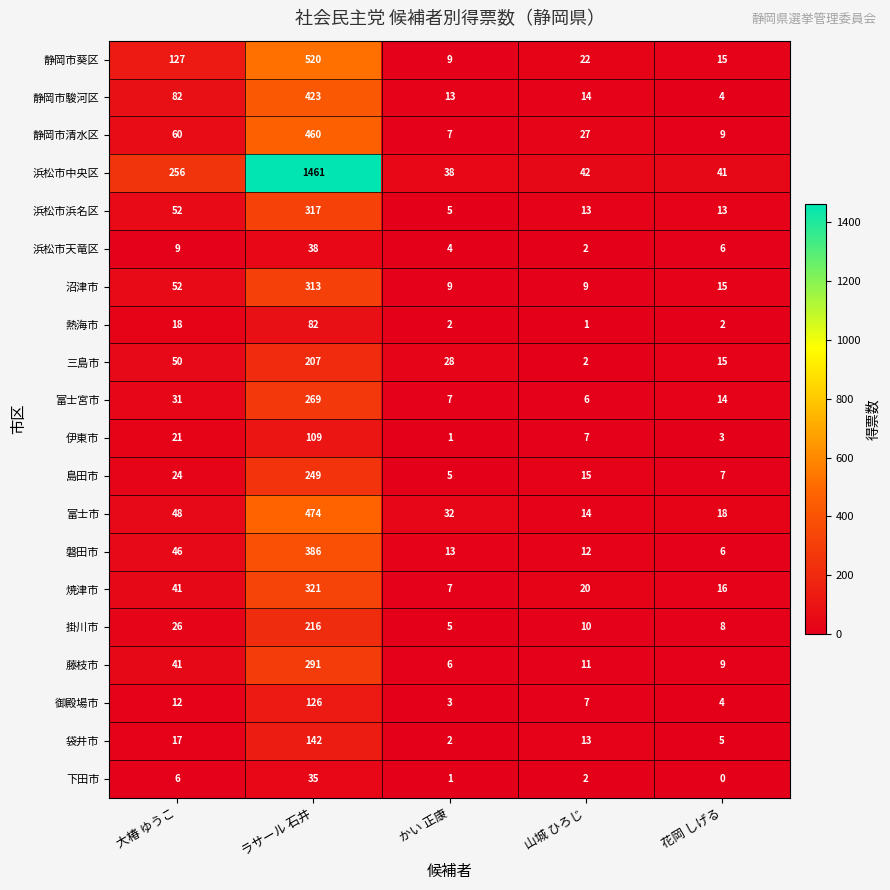

Which series has the largest range (max minus min)?

浜松市中央区